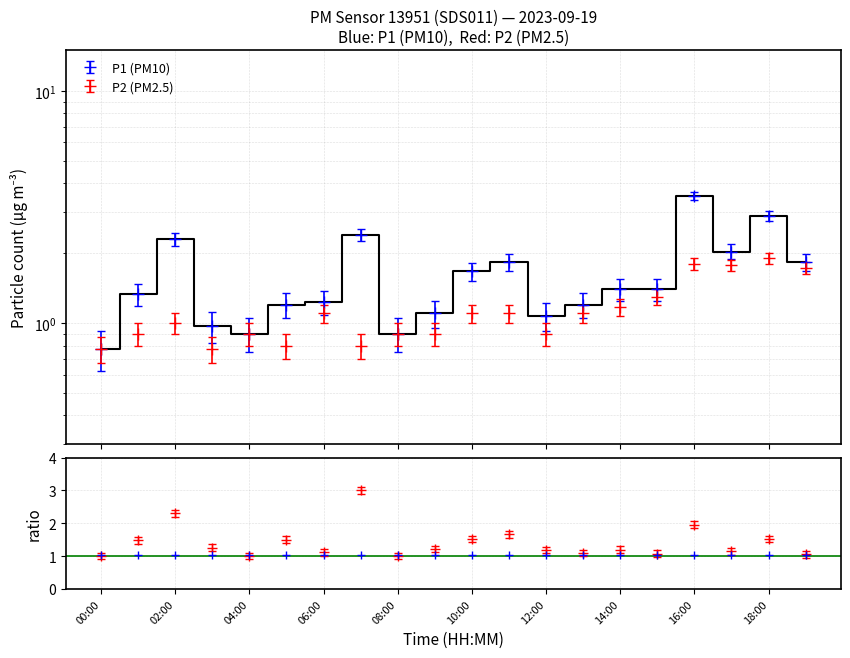

Where is the first local maximum for P1?

02:00